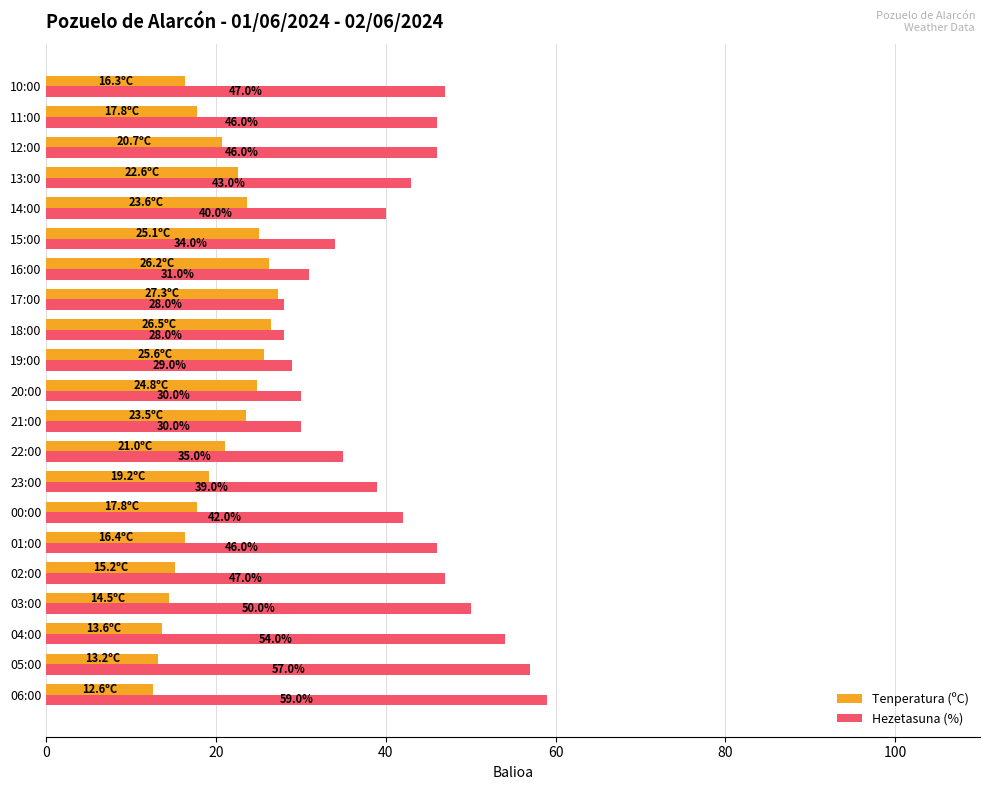

What is the spread (max minus min) of values at 00:00?

24.2